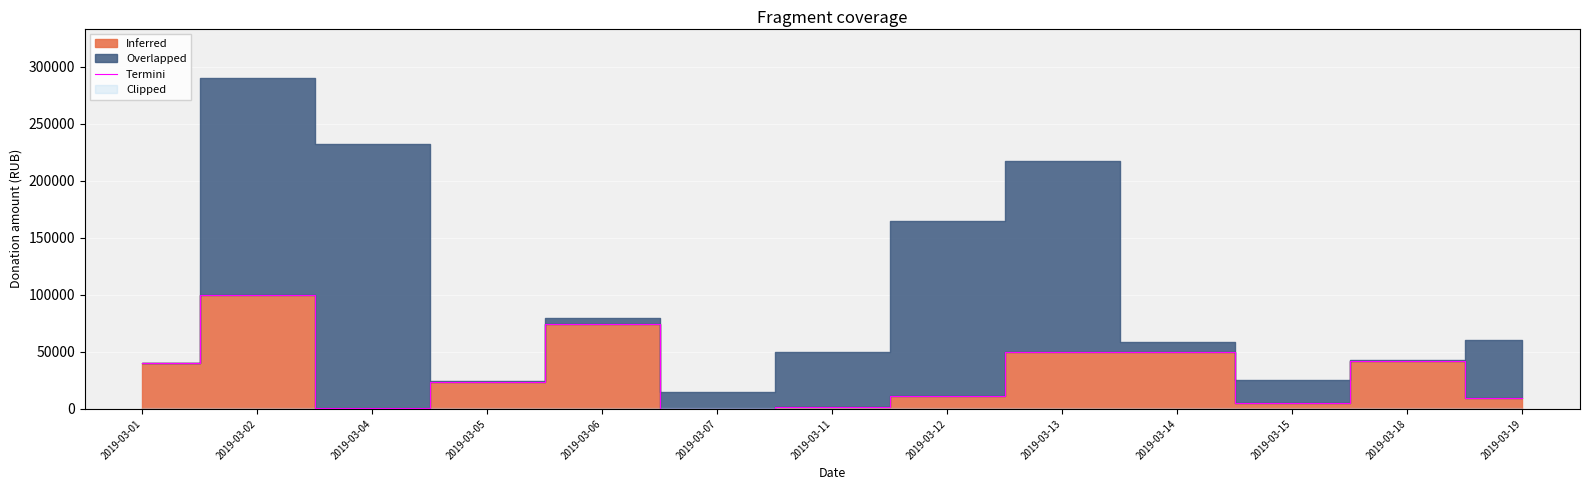

Reading left to right, extract all data points from this chart.

2019-03-01=40000.0	2019-03-02=100000.0	2019-03-04=1000.0	2019-03-05=24000.0	2019-03-06=74451.8	2019-03-07=196.0	2019-03-11=2000.0	2019-03-12=11000.0	2019-03-13=50000.0	2019-03-14=50000.0	2019-03-15=5000.0	2019-03-18=42400.4	2019-03-19=10000.0